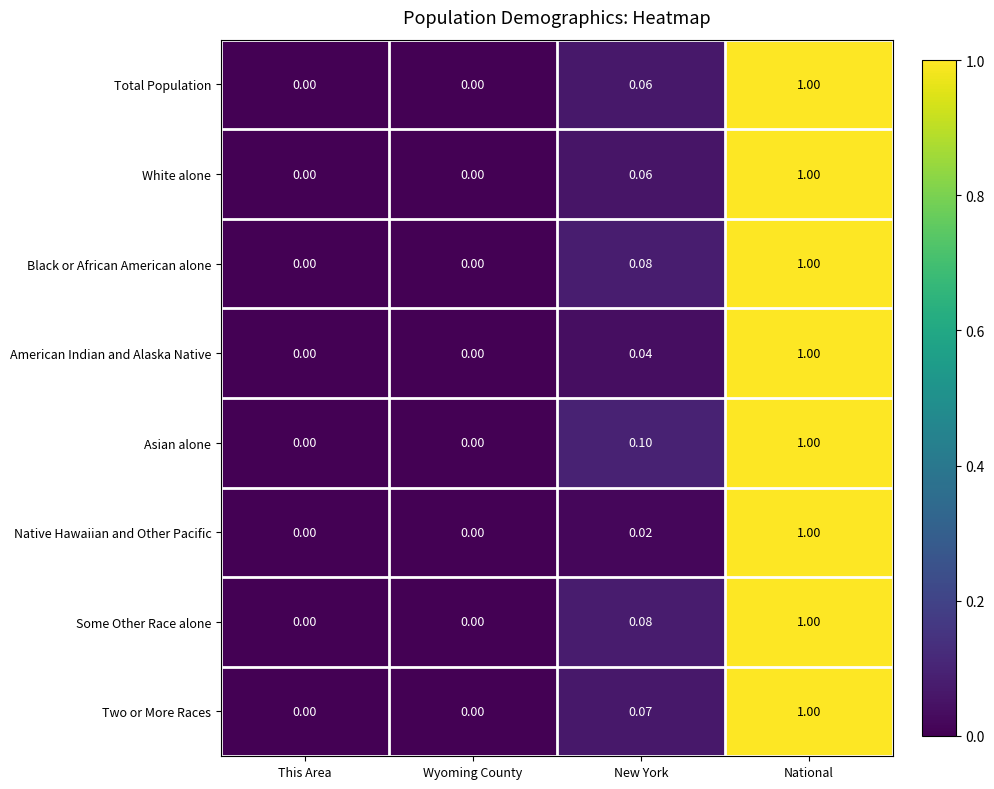

Which series has the largest total across all categories?

Asian alone